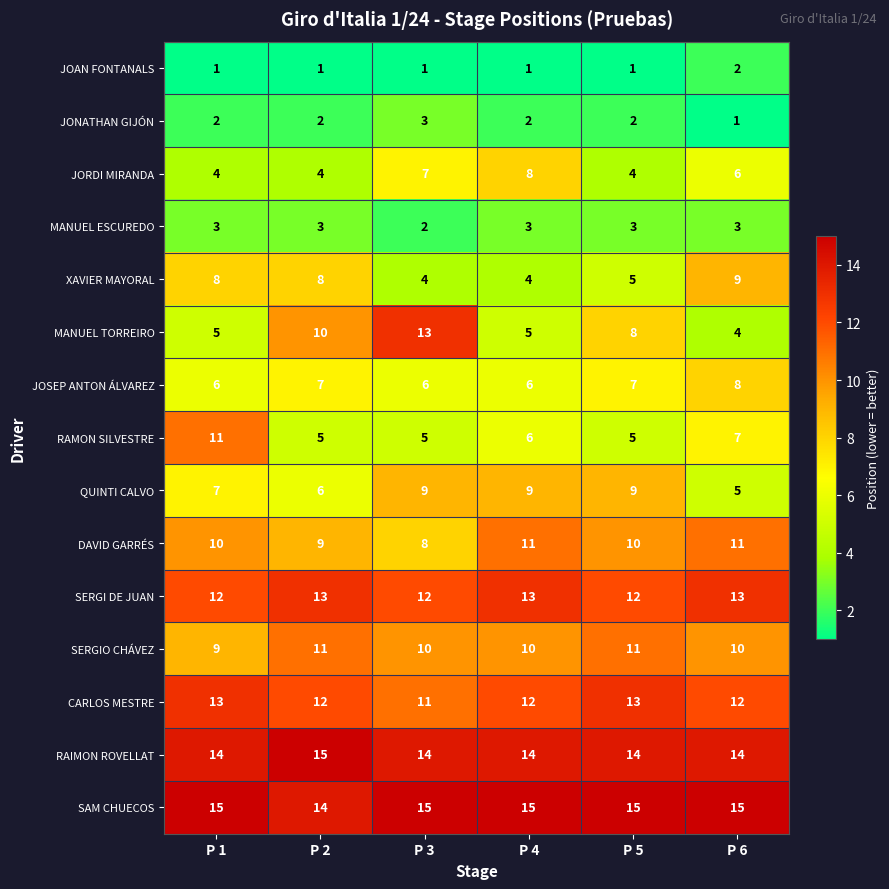

At P 1, list the series in order from largest to smallest.

SAM CHUECOS, RAIMON ROVELLAT, CARLOS MESTRE, SERGI DE JUAN, RAMON SILVESTRE, DAVID GARRÉS, SERGIO CHÁVEZ, XAVIER MAYORAL, QUINTI CALVO, JOSEP ANTON ÁLVAREZ, MANUEL TORREIRO, JORDI MIRANDA, MANUEL ESCUREDO, JONATHAN GIJÓN, JOAN FONTANALS